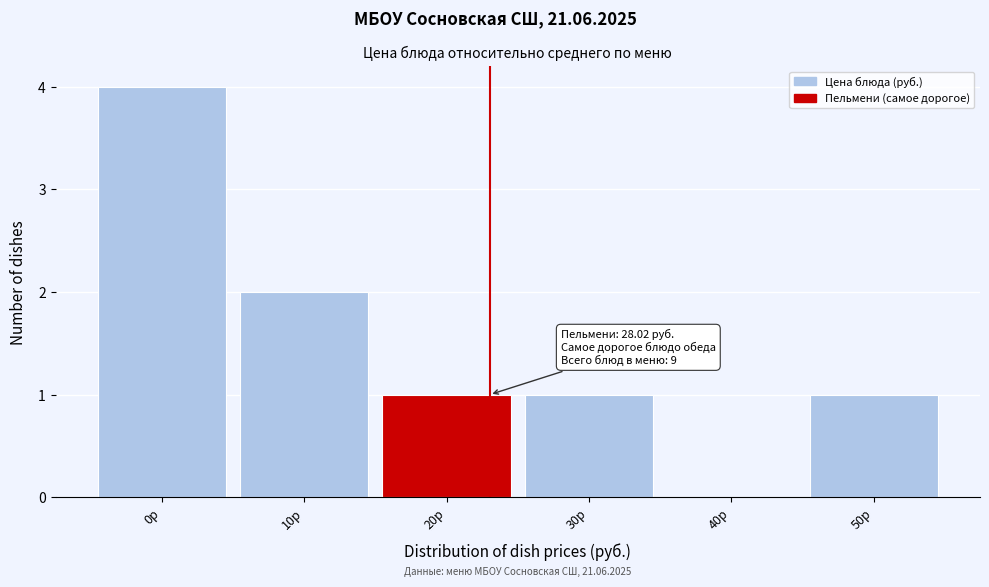

Reading left to right, list all the values displayed in this chart.

0р=4	10р=2	20р=1	30р=1	40р=0	50р=1